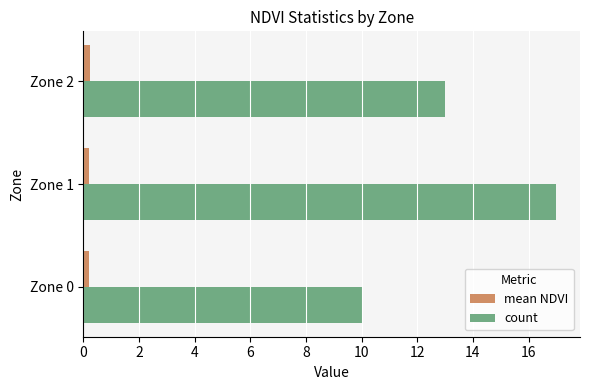

True or false: count has a value of 4.1 at Zone 2.

False